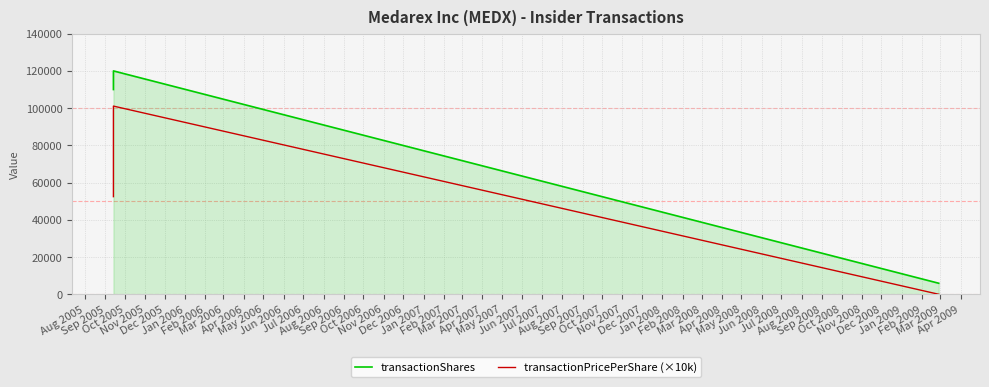

What is the difference between the transactionPricePerShare (×10k) values at Aug 2005 and Sep 2005?

48650